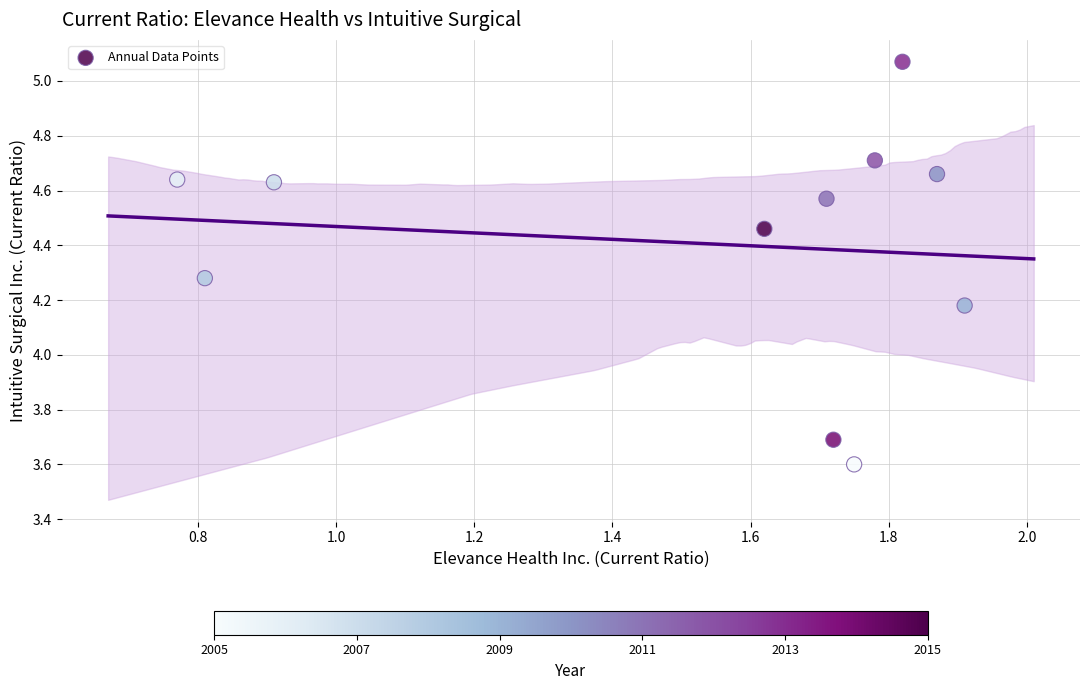

What is the average X value?

1.5